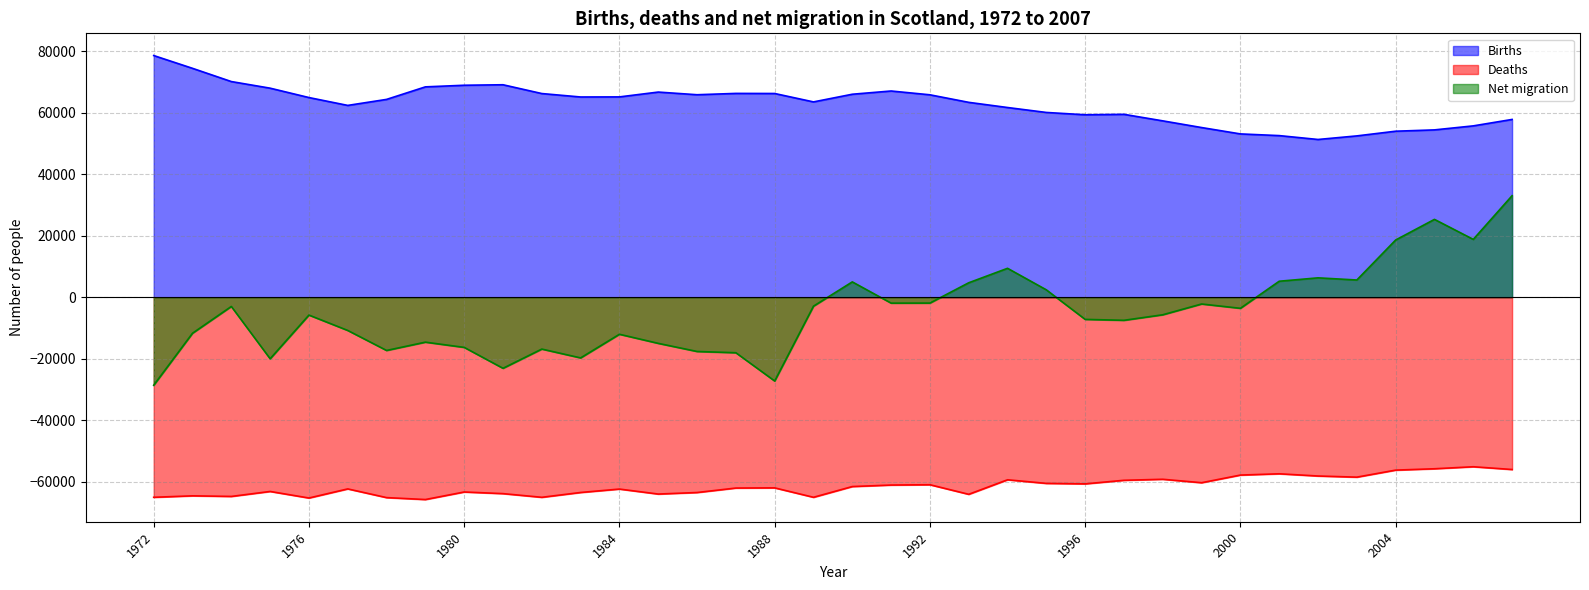

What is the difference between the Births values at 2000 and 1999?

2071